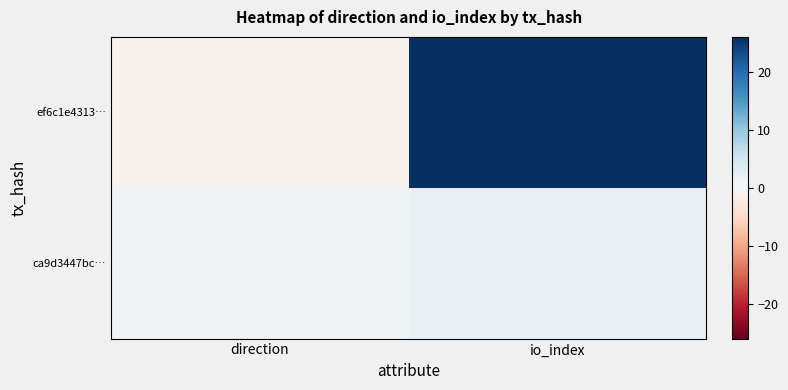

Reading left to right, what are all the values shown in this chart?

ef6c1e4313…: direction=-1	io_index=26
ca9d3447bc…: direction=1	io_index=2